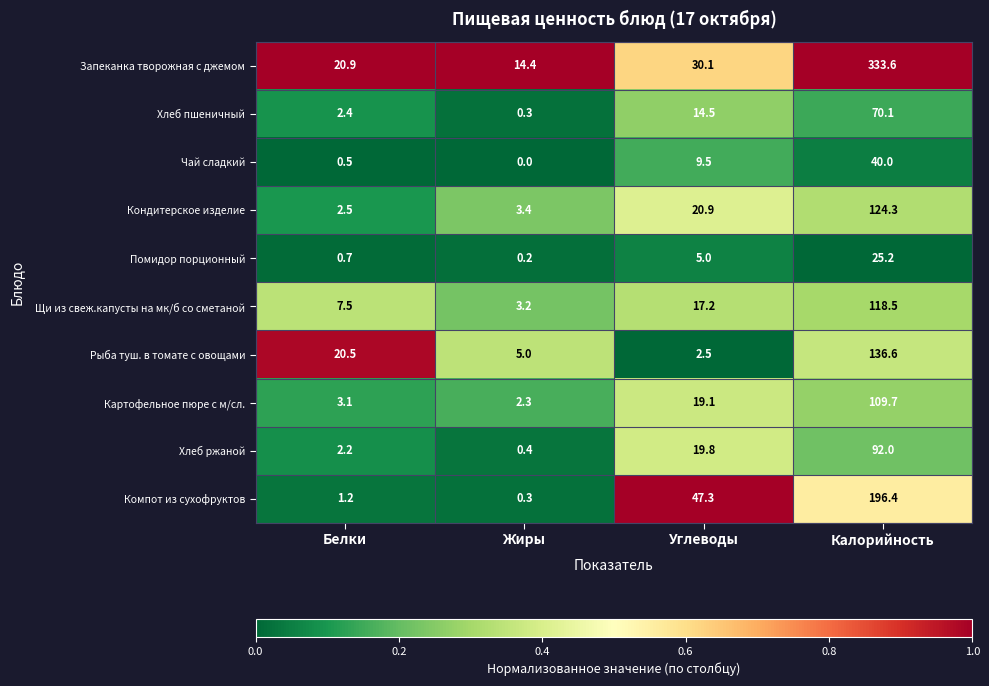

How many distinct data groups are displayed?

10